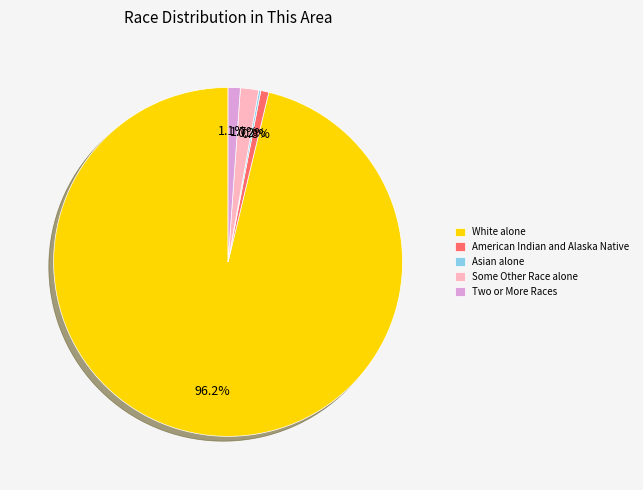

Which category has the biggest portion of the pie?

White alone